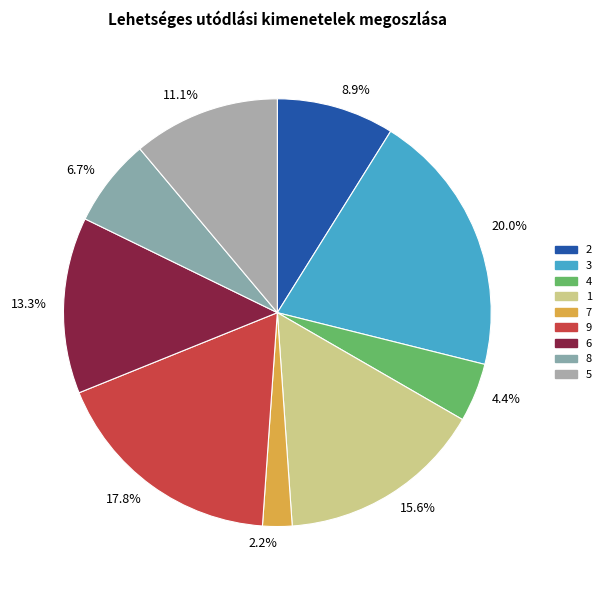

How many segments does this pie chart have?

9